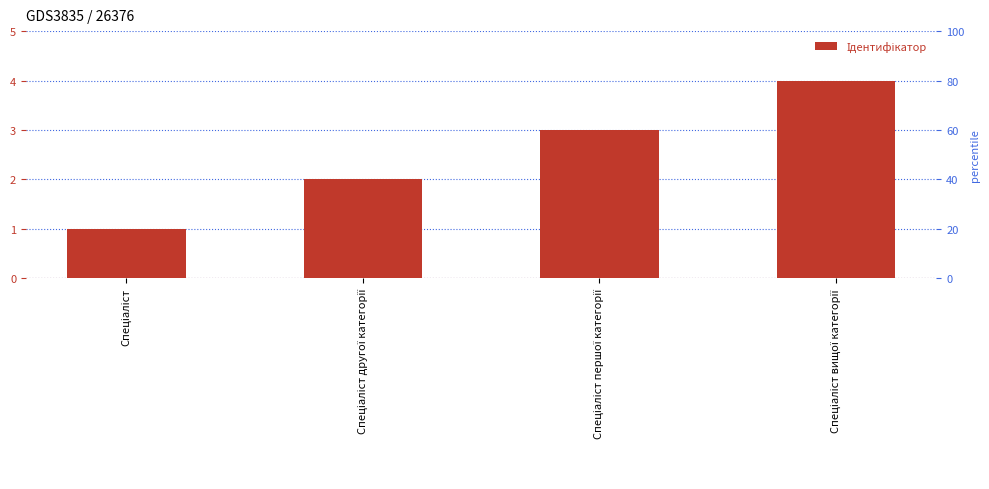

What is the ratio of the value at Спеціаліст другої категорії to the value at Спеціаліст вищої категорії?

0.5